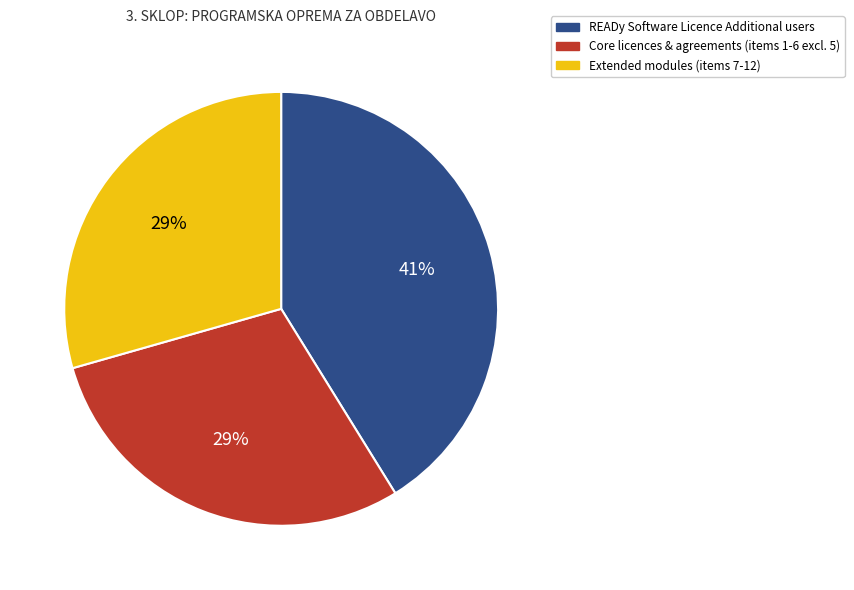

To the nearest percent, what is the average slice percentage?

33%